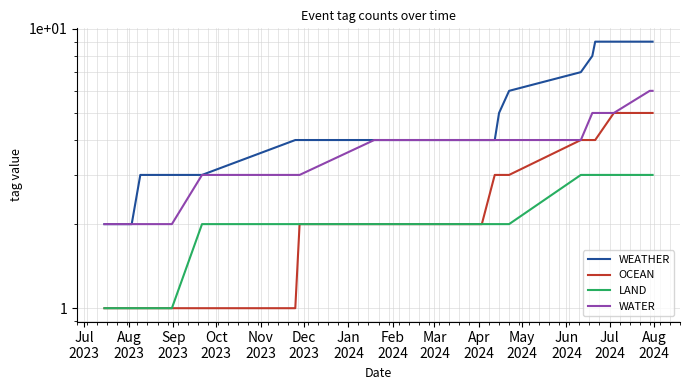

How many WATER values are between 3 and 5?

12